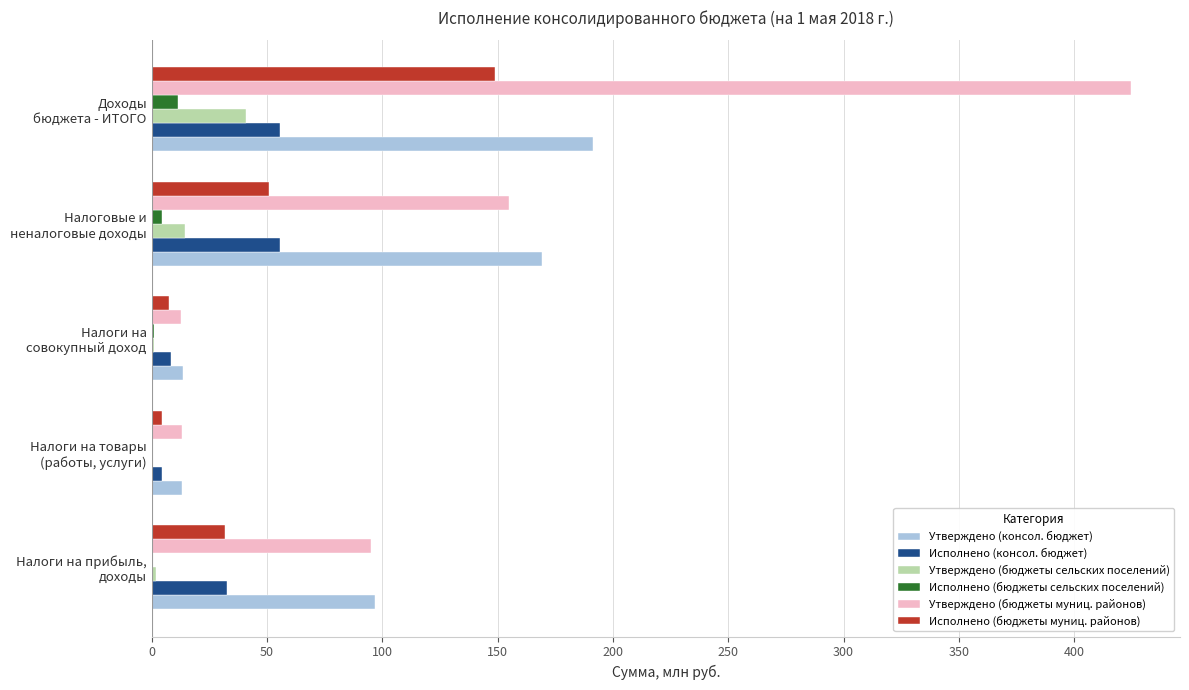

What is the greatest value displayed?

424.6